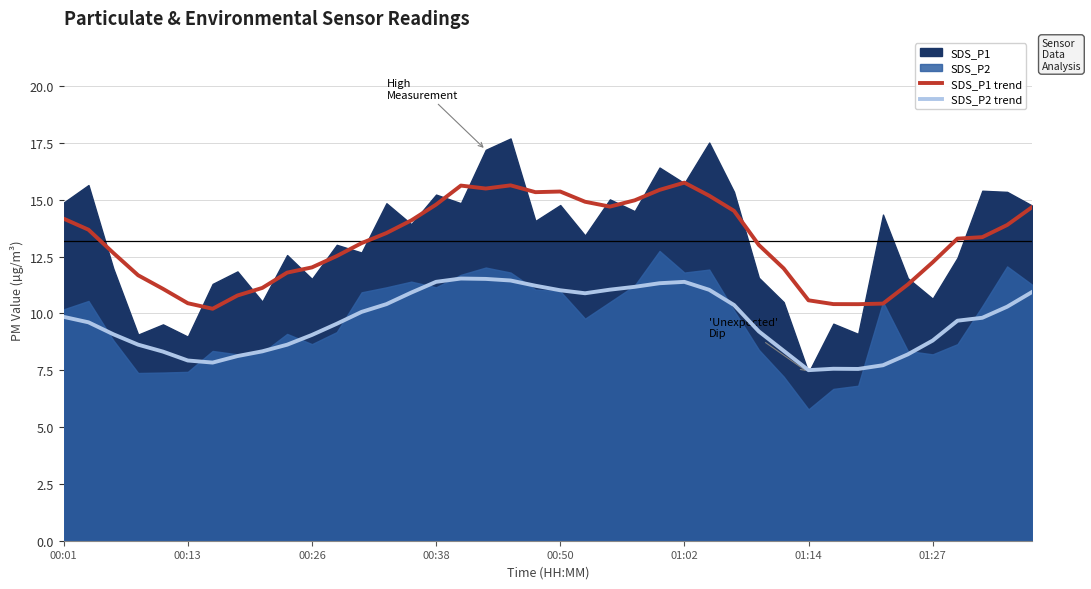

True or false: SDS_P2 trend and SDS_P1 trend cross at least once.

False